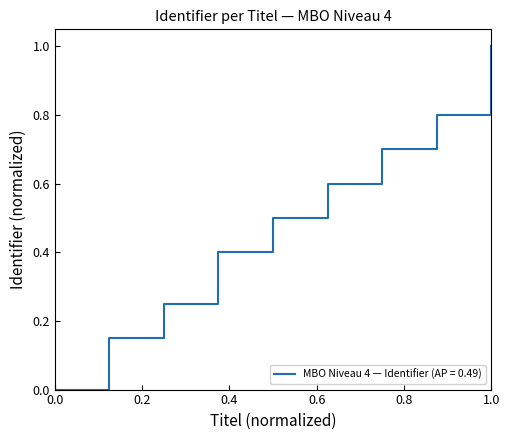

What is the greatest value displayed?

1.0